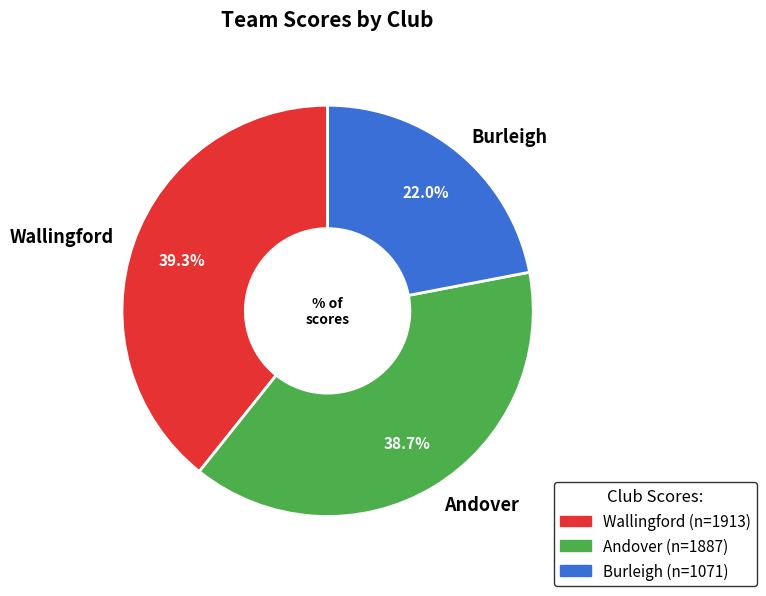

Is it true that Andover is 47% of the pie?

False